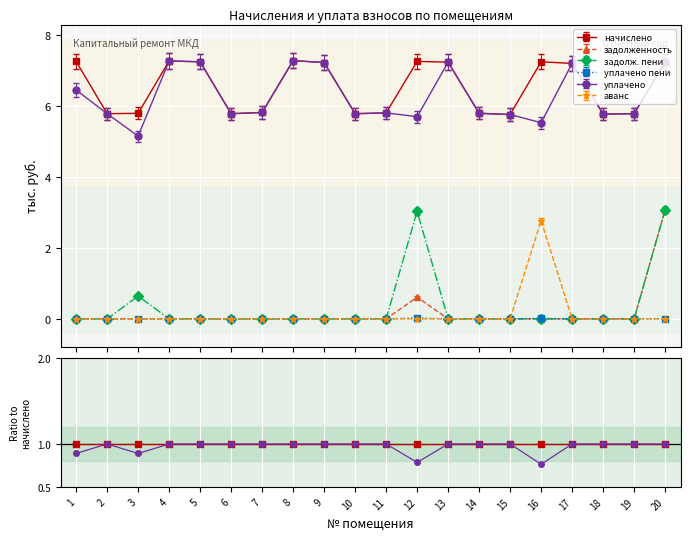

Where is уплачено пени nearest to the value 0?

1